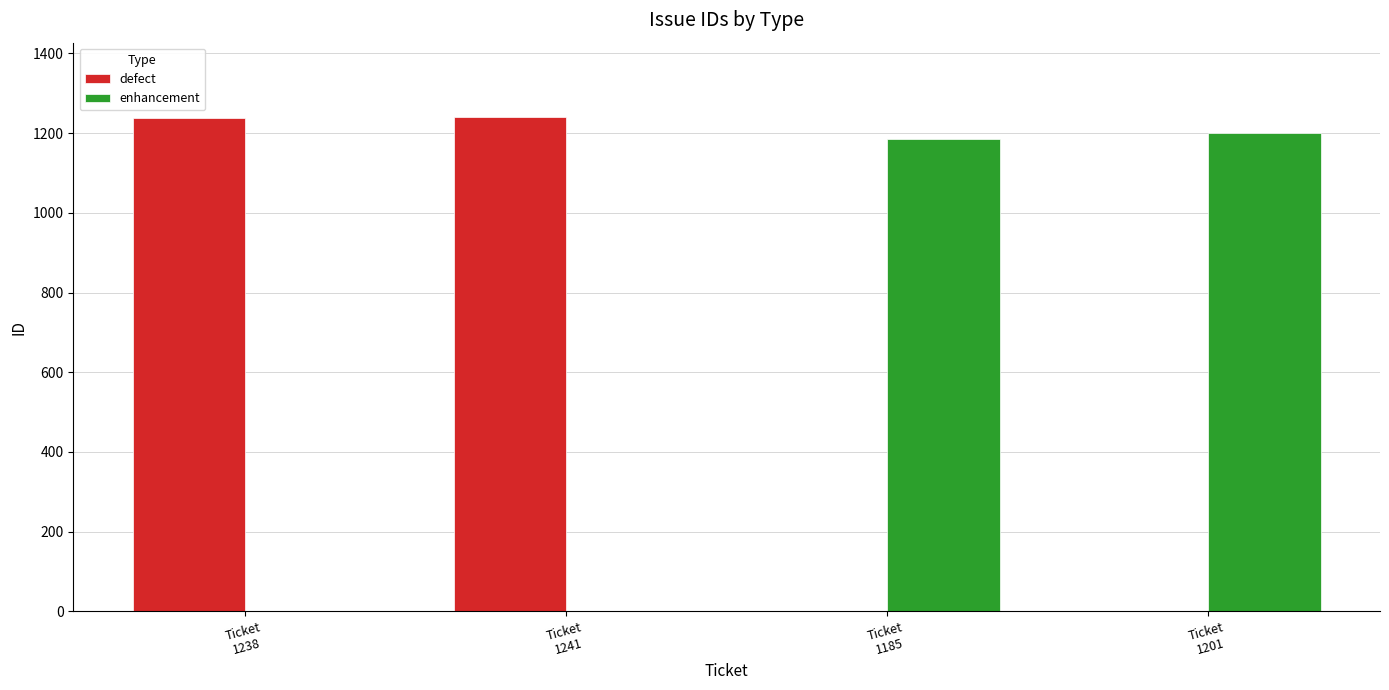

What is the sum of all defect values?

2479